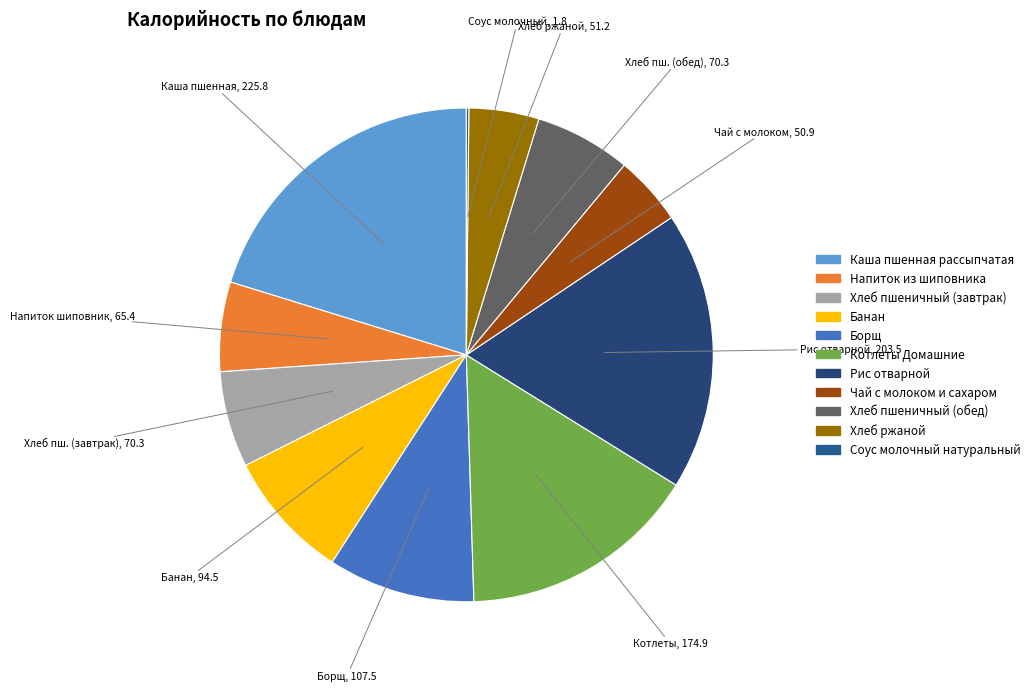

What percentage is the Хлеб пшеничный (завтрак) slice, to the nearest percent?

6%